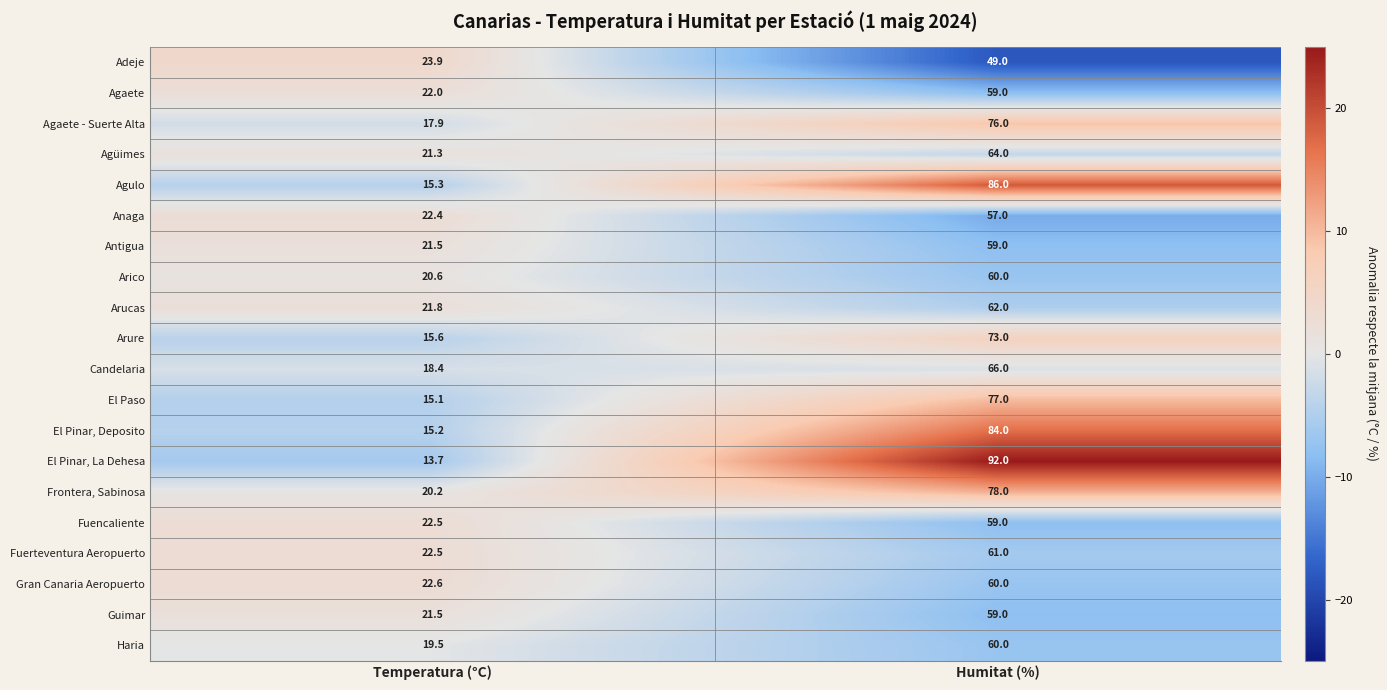

Where is Adeje nearest to the value 36?

Temperatura (°C)